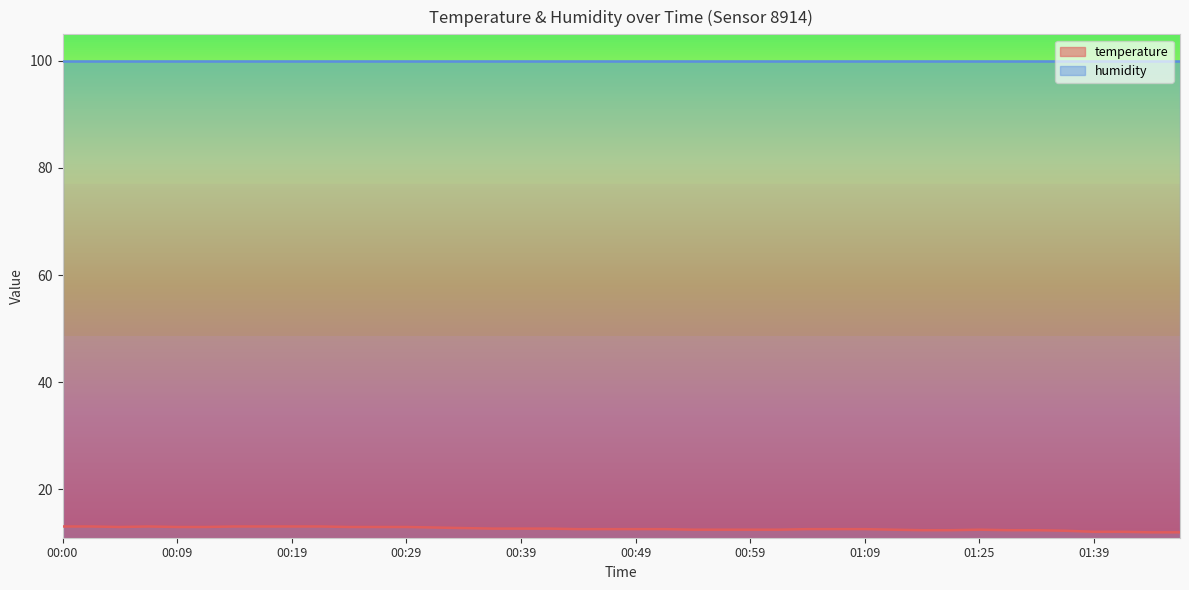

Between 01:11 and 00:51, which is larger?

00:51